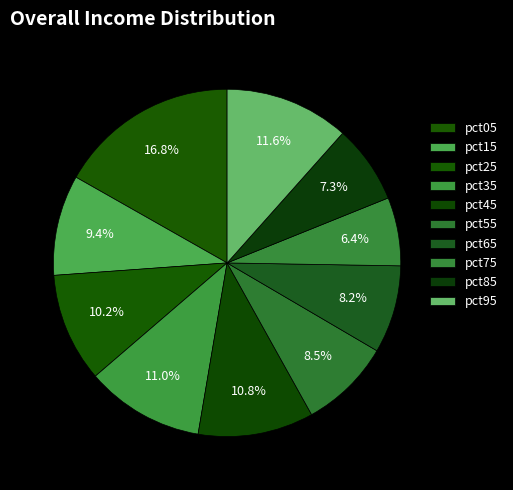

Count the number of slices in the pie.

10